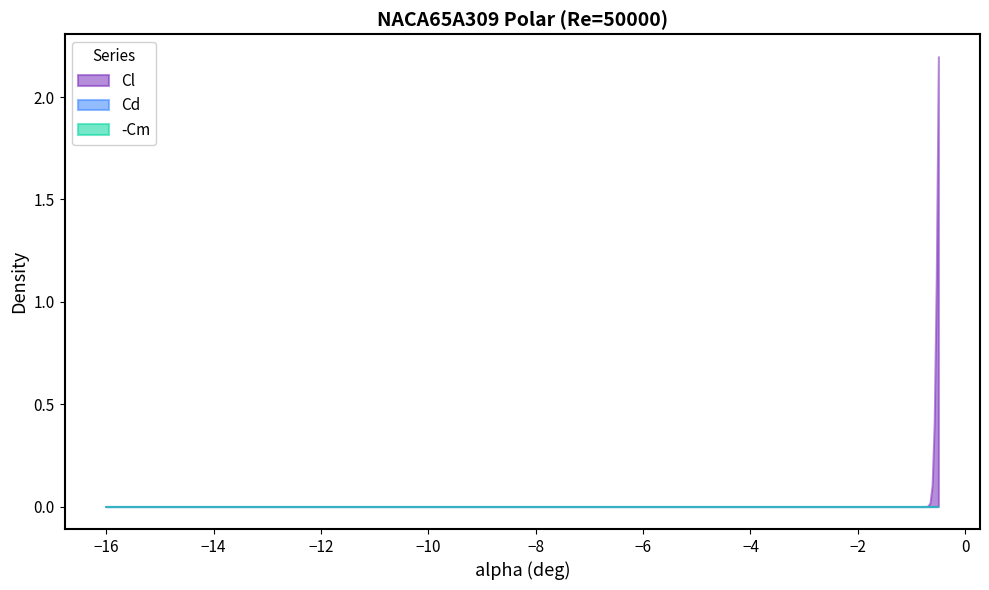

True or false: Cm has more than 0 interior local peaks.

False